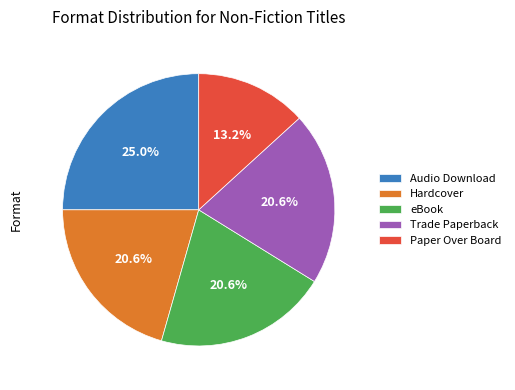

Does any single category account for the majority?

No